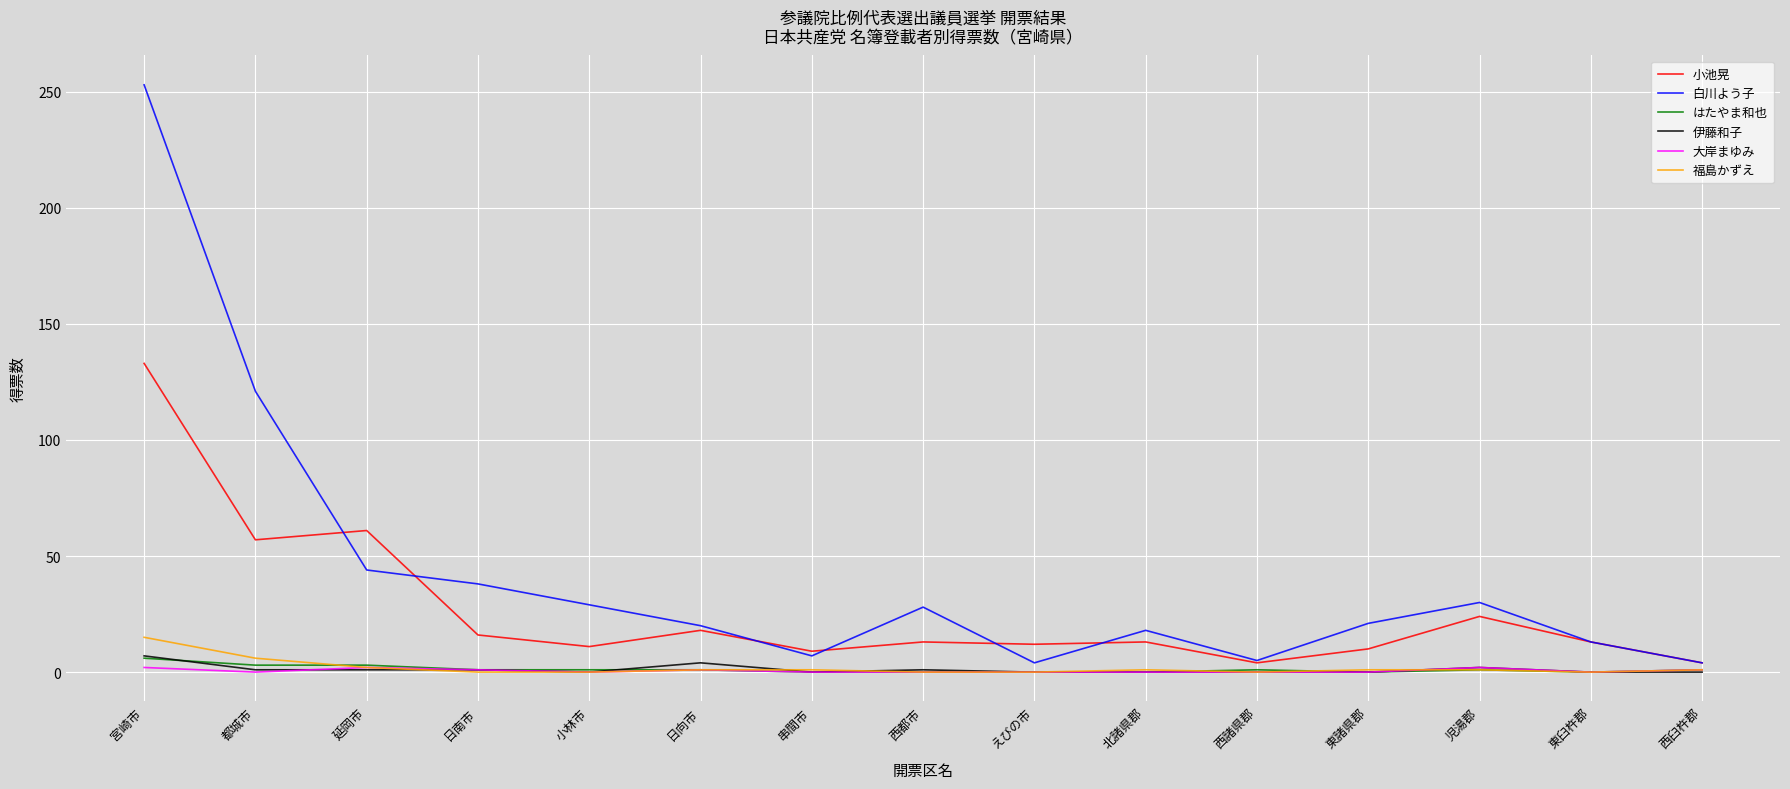

Which series has the largest range (max minus min)?

白川よう子